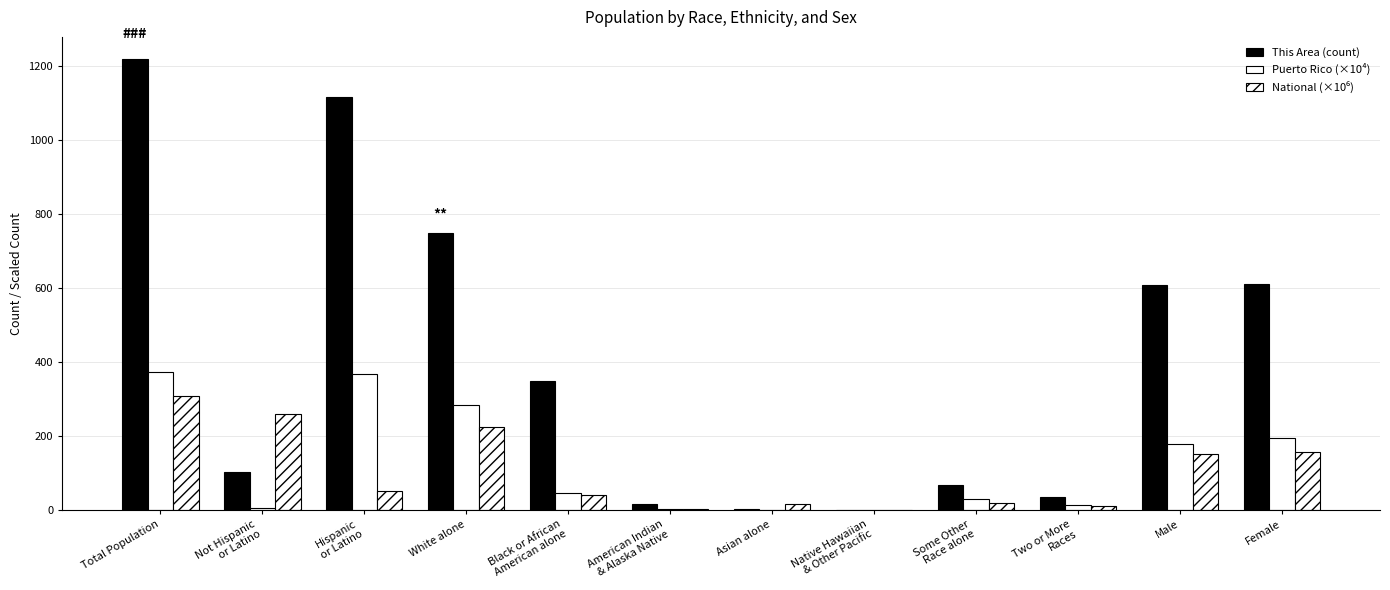

Does the chart contain stacked bars?

No